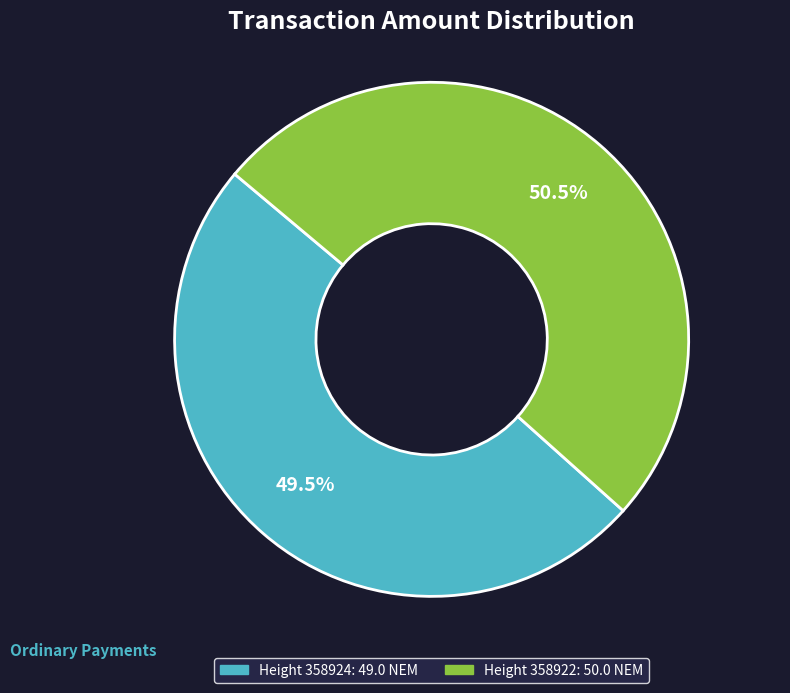

Is there any slice that represents more than half of the pie?

Yes